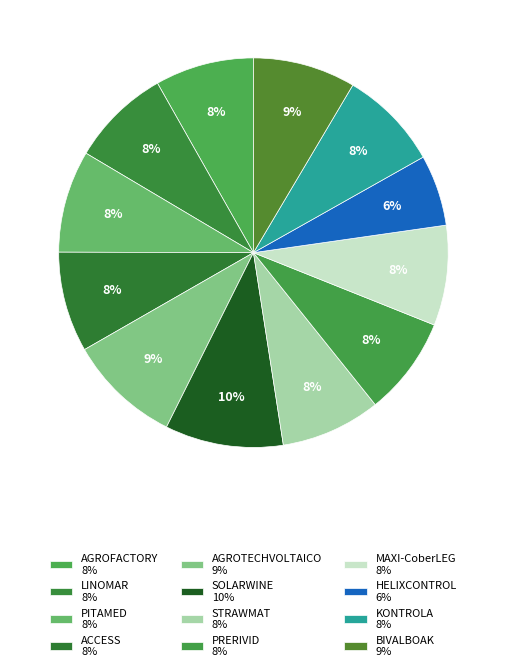

How many slices are in this pie chart?

12